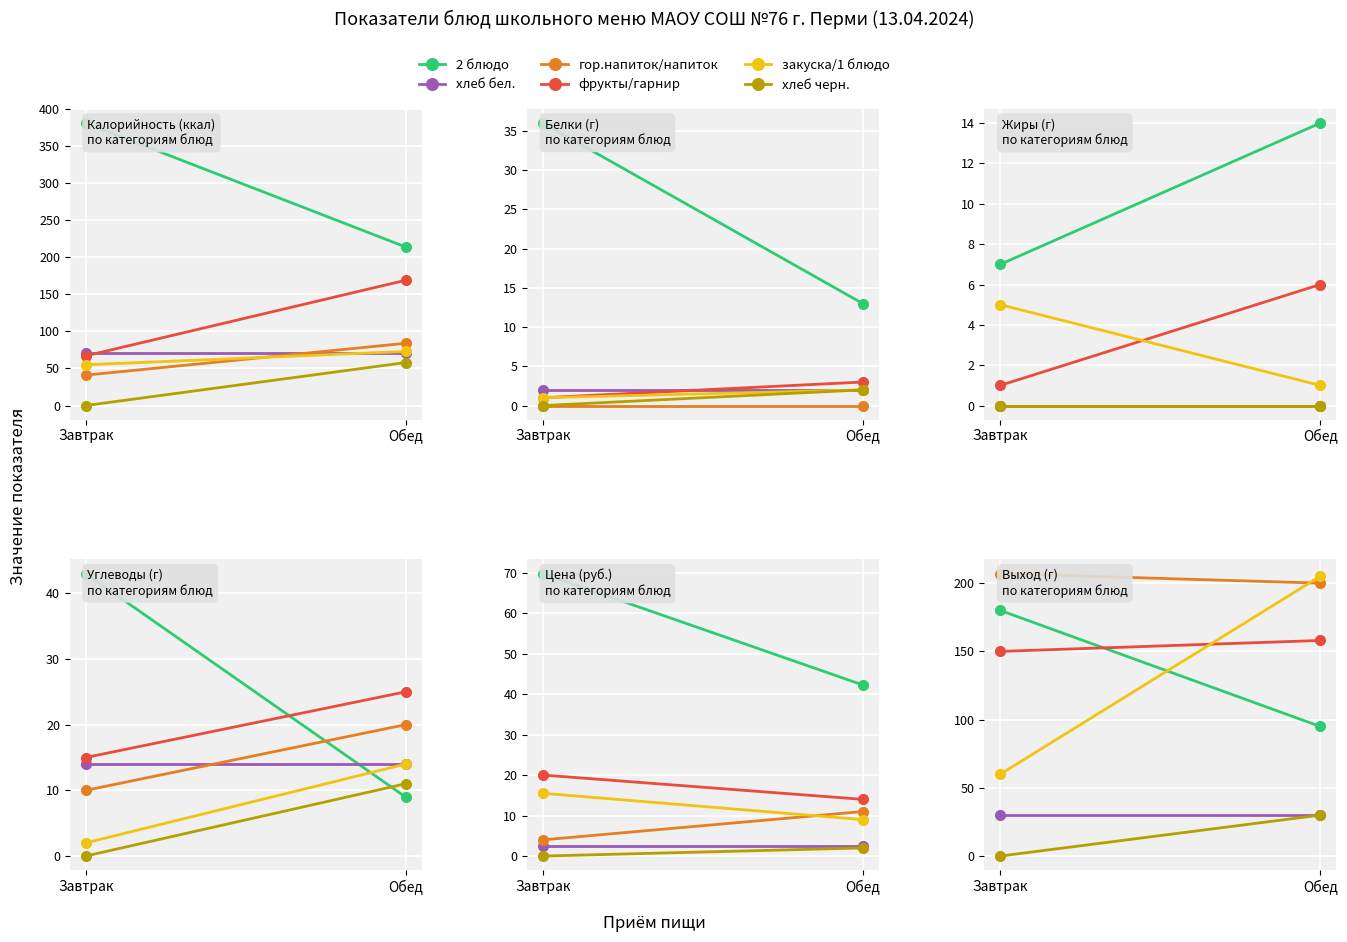

Between Завтрак and Обед, which series saw the biggest shift?

закуска/1 блюдо